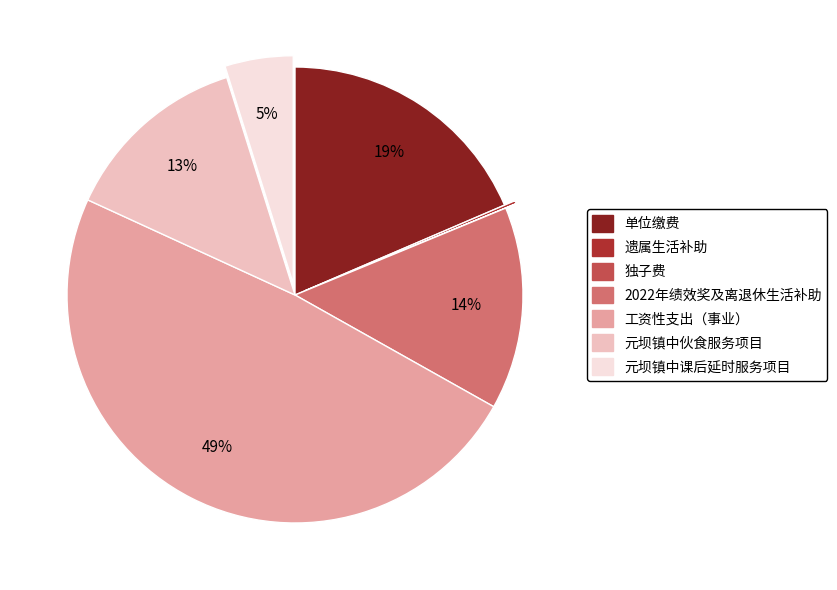

Combined, do 工资性支出（事业） and 元坝镇中课后延时服务项目 account for over 50%?

Yes